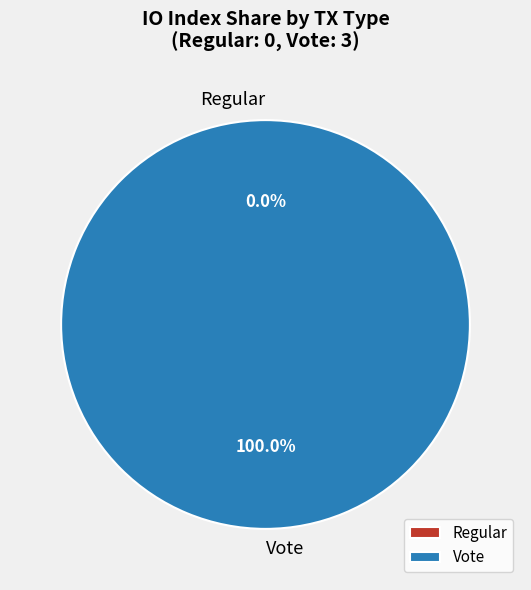

How many slices are in this pie chart?

2